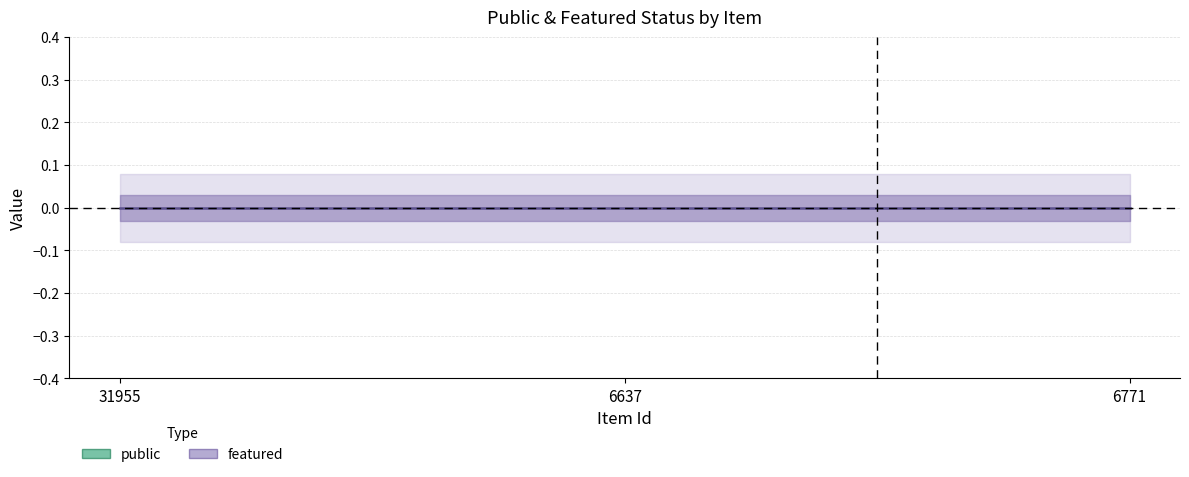

Reading right to left, list all the values displayed in this chart.

public: 1	1	1
featured: 0	0	0